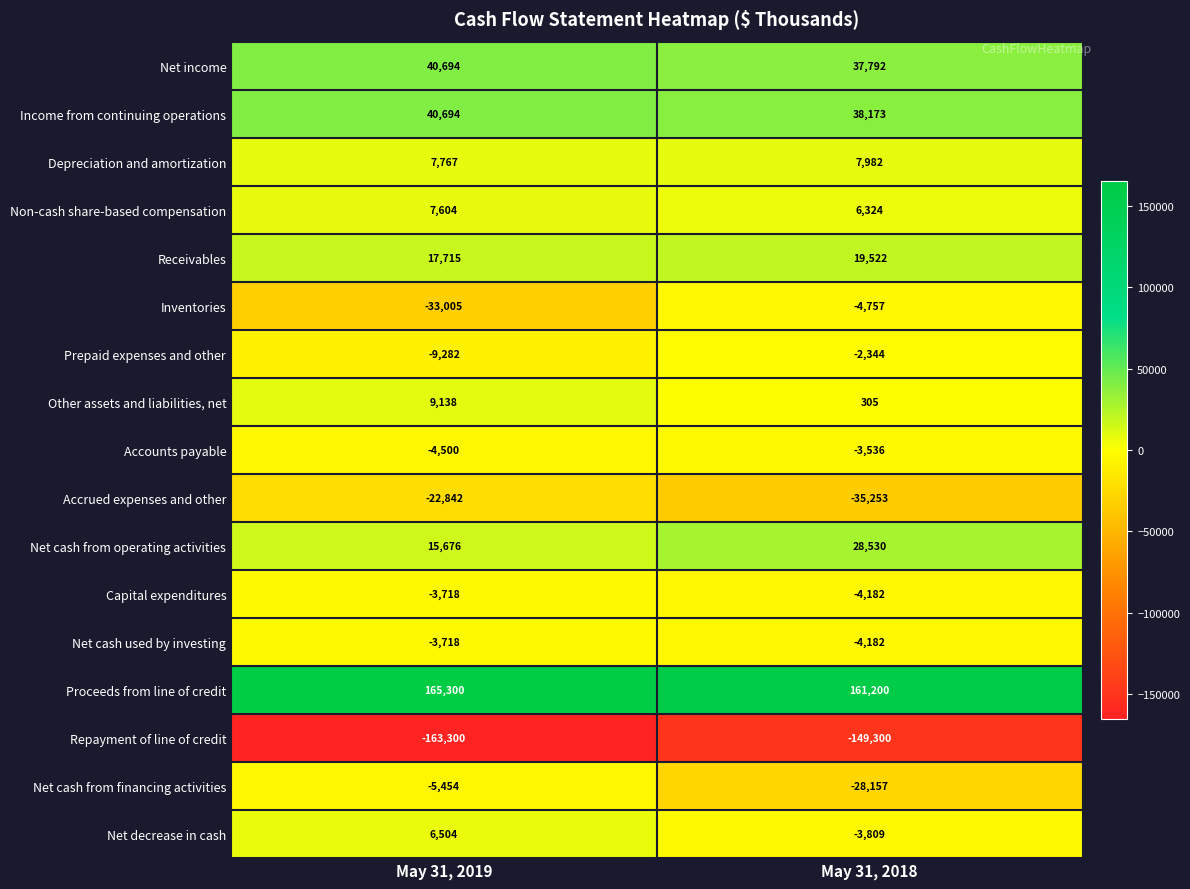

What is the difference between the maximum and minimum values in the Proceeds from line of credit series?

4100